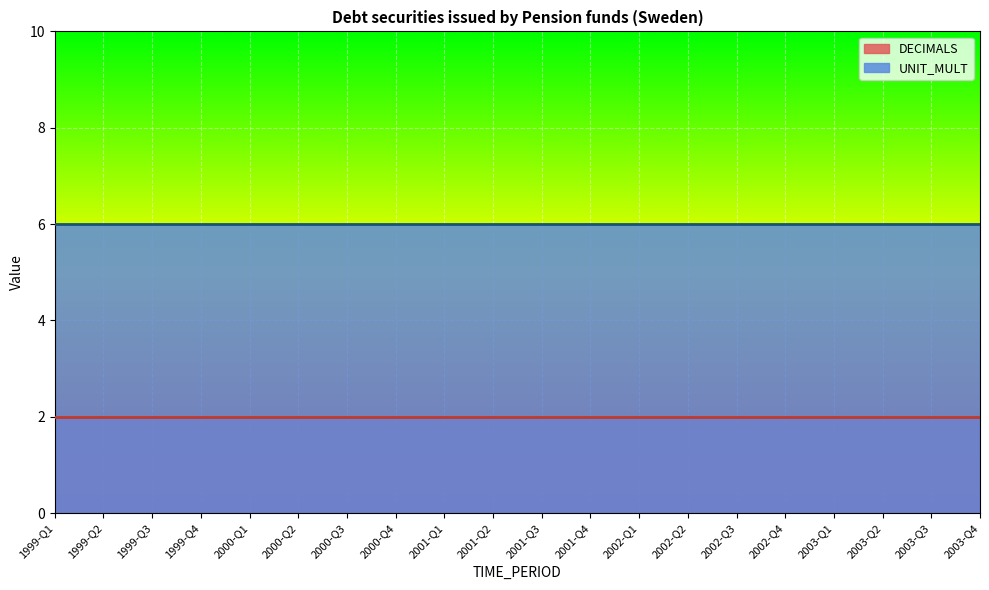

Reading right to left, extract all data points from this chart.

DECIMALS: 2003-Q4=2	2003-Q3=2	2003-Q2=2	2003-Q1=2	2002-Q4=2	2002-Q3=2	2002-Q2=2	2002-Q1=2	2001-Q4=2	2001-Q3=2	2001-Q2=2	2001-Q1=2	2000-Q4=2	2000-Q3=2	2000-Q2=2	2000-Q1=2	1999-Q4=2	1999-Q3=2	1999-Q2=2	1999-Q1=2
UNIT_MULT: 2003-Q4=6	2003-Q3=6	2003-Q2=6	2003-Q1=6	2002-Q4=6	2002-Q3=6	2002-Q2=6	2002-Q1=6	2001-Q4=6	2001-Q3=6	2001-Q2=6	2001-Q1=6	2000-Q4=6	2000-Q3=6	2000-Q2=6	2000-Q1=6	1999-Q4=6	1999-Q3=6	1999-Q2=6	1999-Q1=6